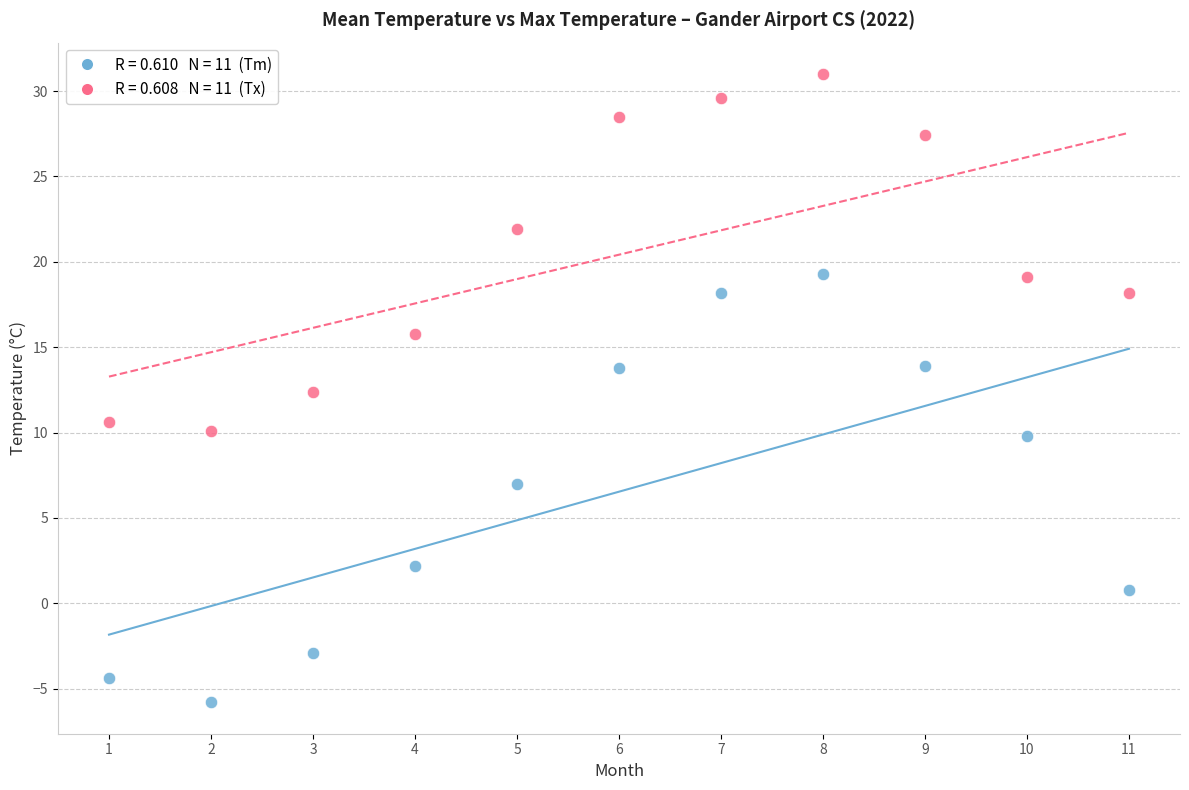

Across all data points, what is the range of Y values (max minus min)?

36.8